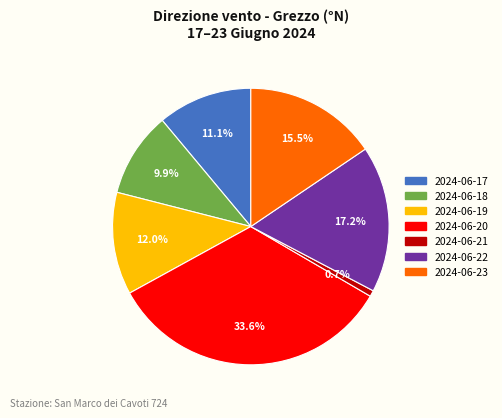

Between 2024-06-20 and 2024-06-23, which is larger?

2024-06-20